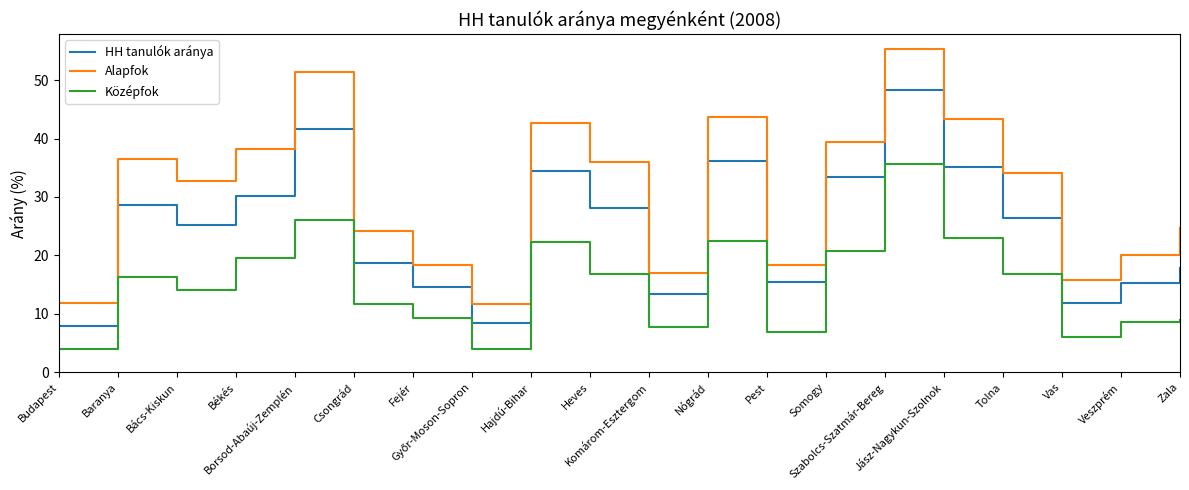

Which series has the largest total across all categories?

Alapfok